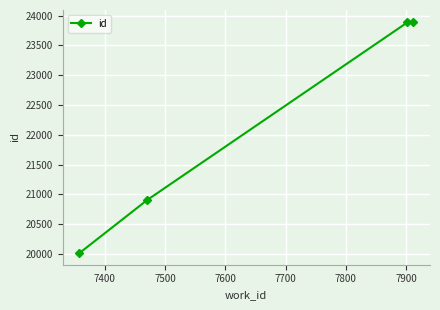

What is the value of the 3rd point from the left?

23885